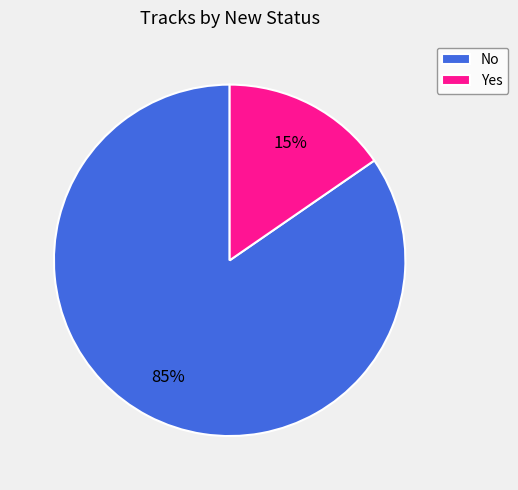

To the nearest percent, what is the average slice percentage?

50%